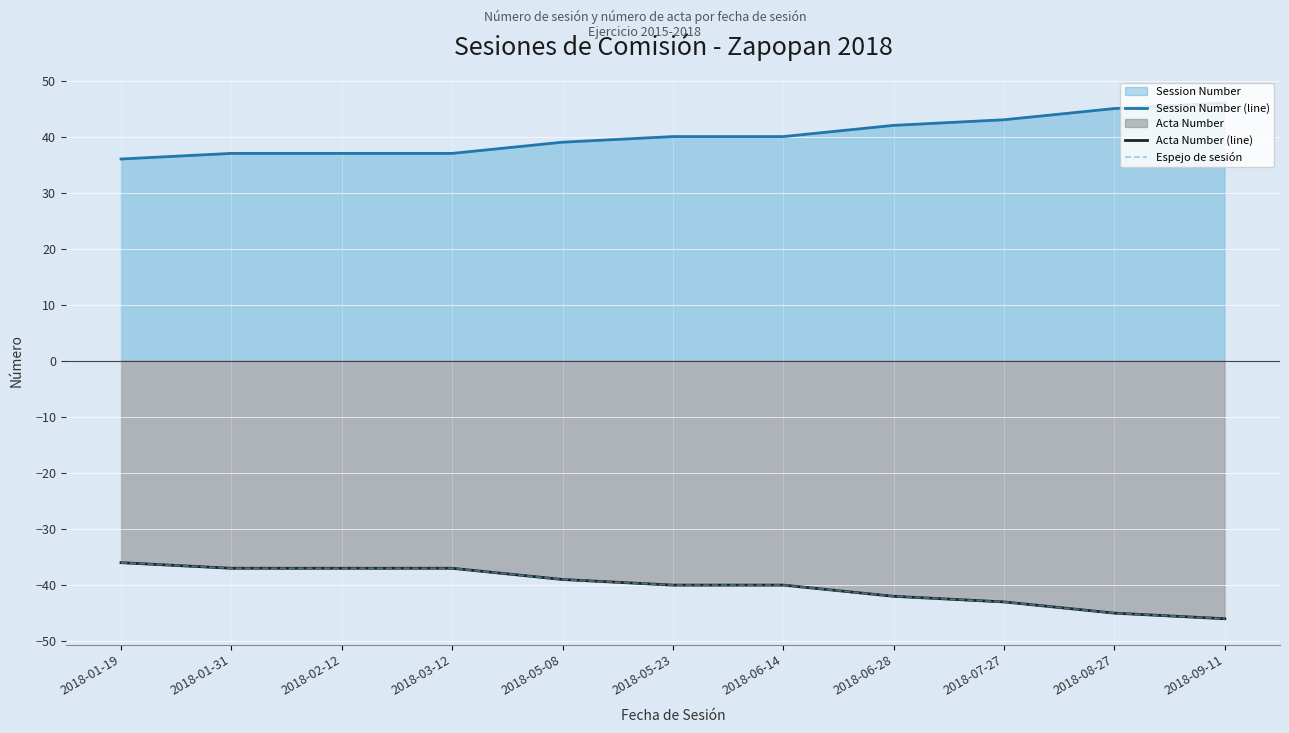

True or false: Acta Number (line) and Espejo de sesión intersect in this chart.

False